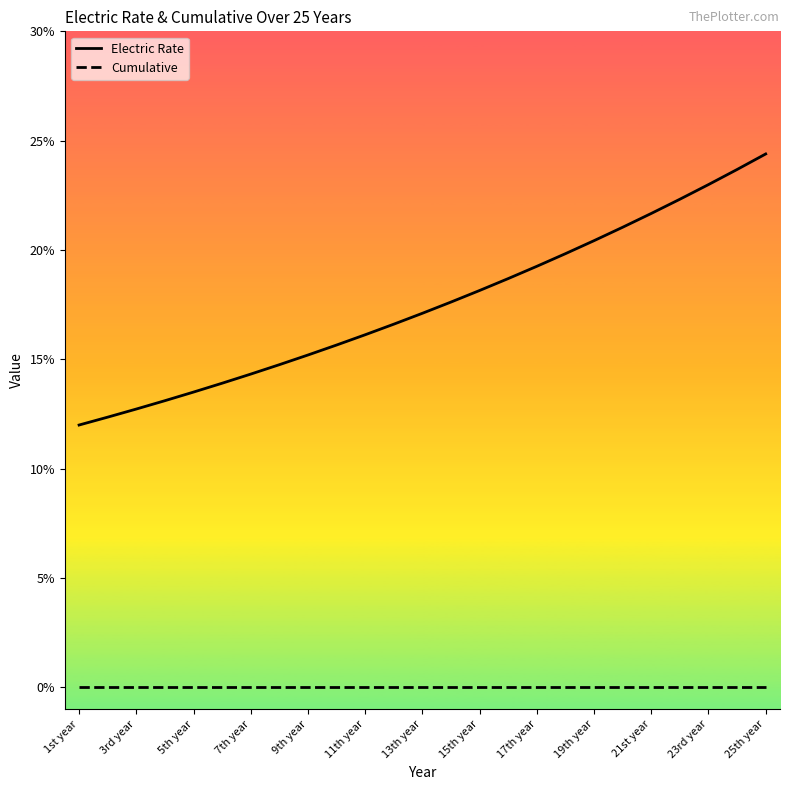

True or false: Cumulative and Electric Rate cross at least once.

False